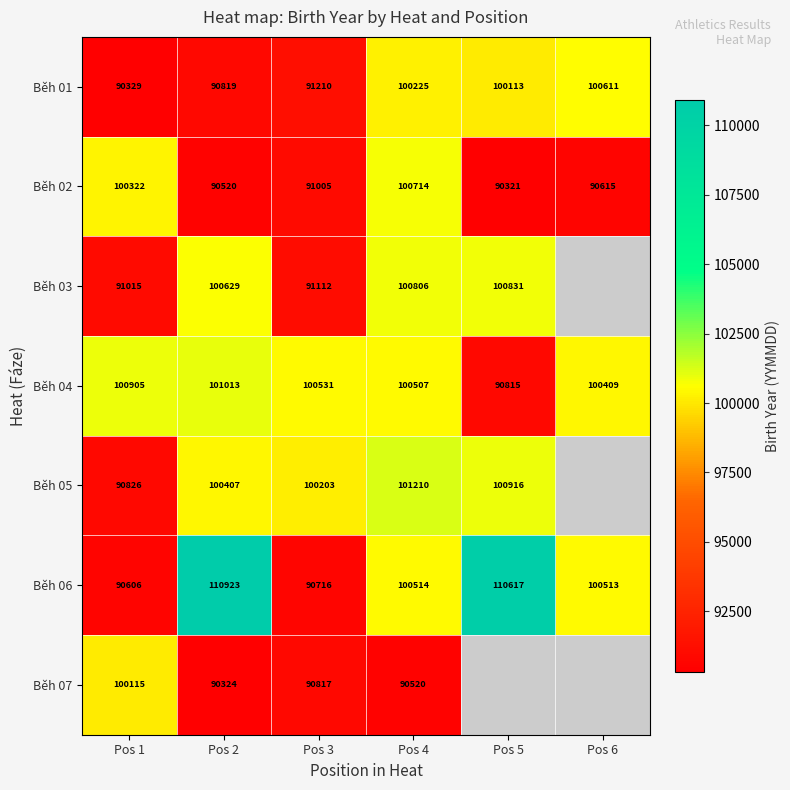

What is the smallest value displayed?

90321.0